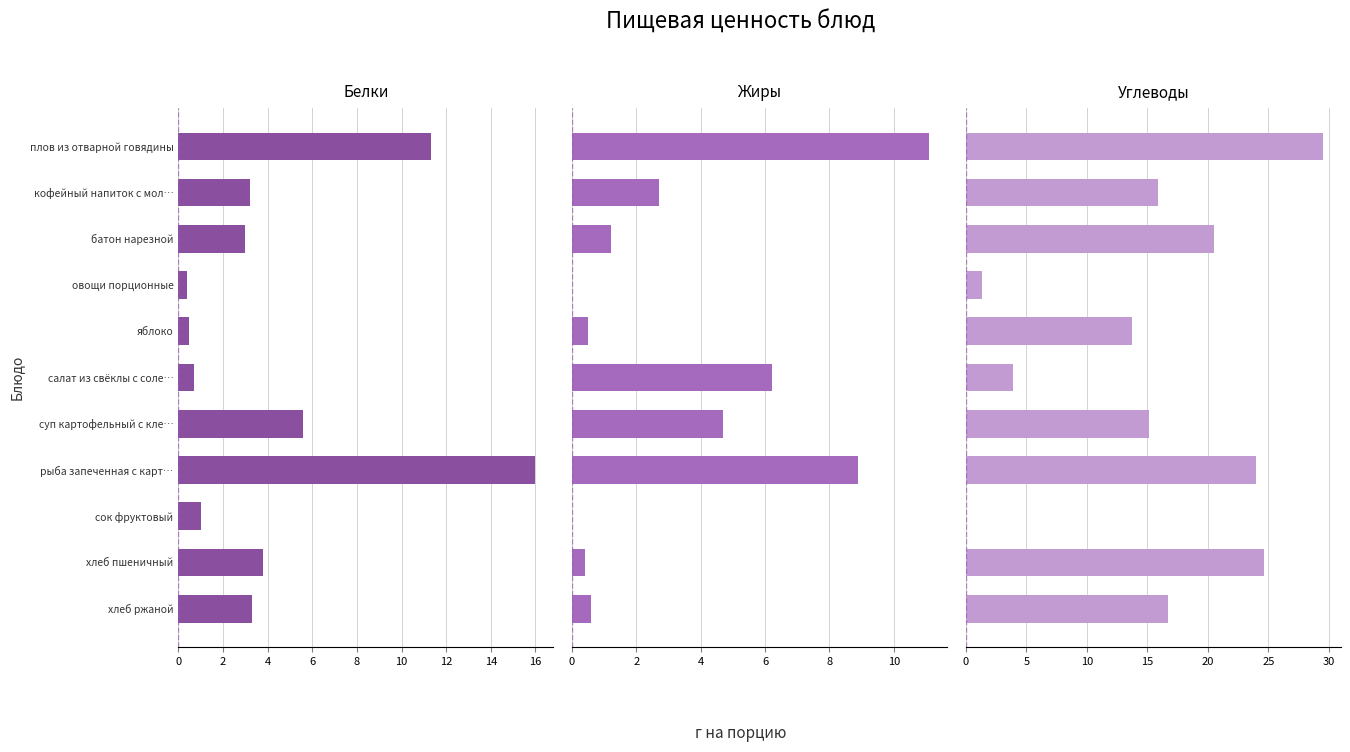

At 6, list the series in order from smallest to largest.

Жиры, Белки, Углеводы